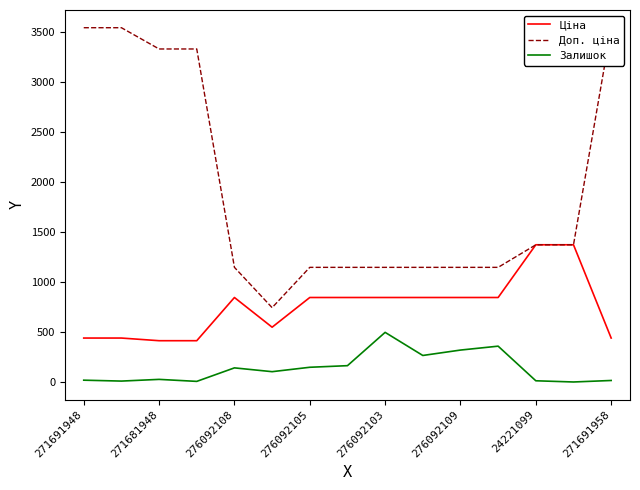

What is the value of the Доп. ціна point at the 4th from the left?

3332.5